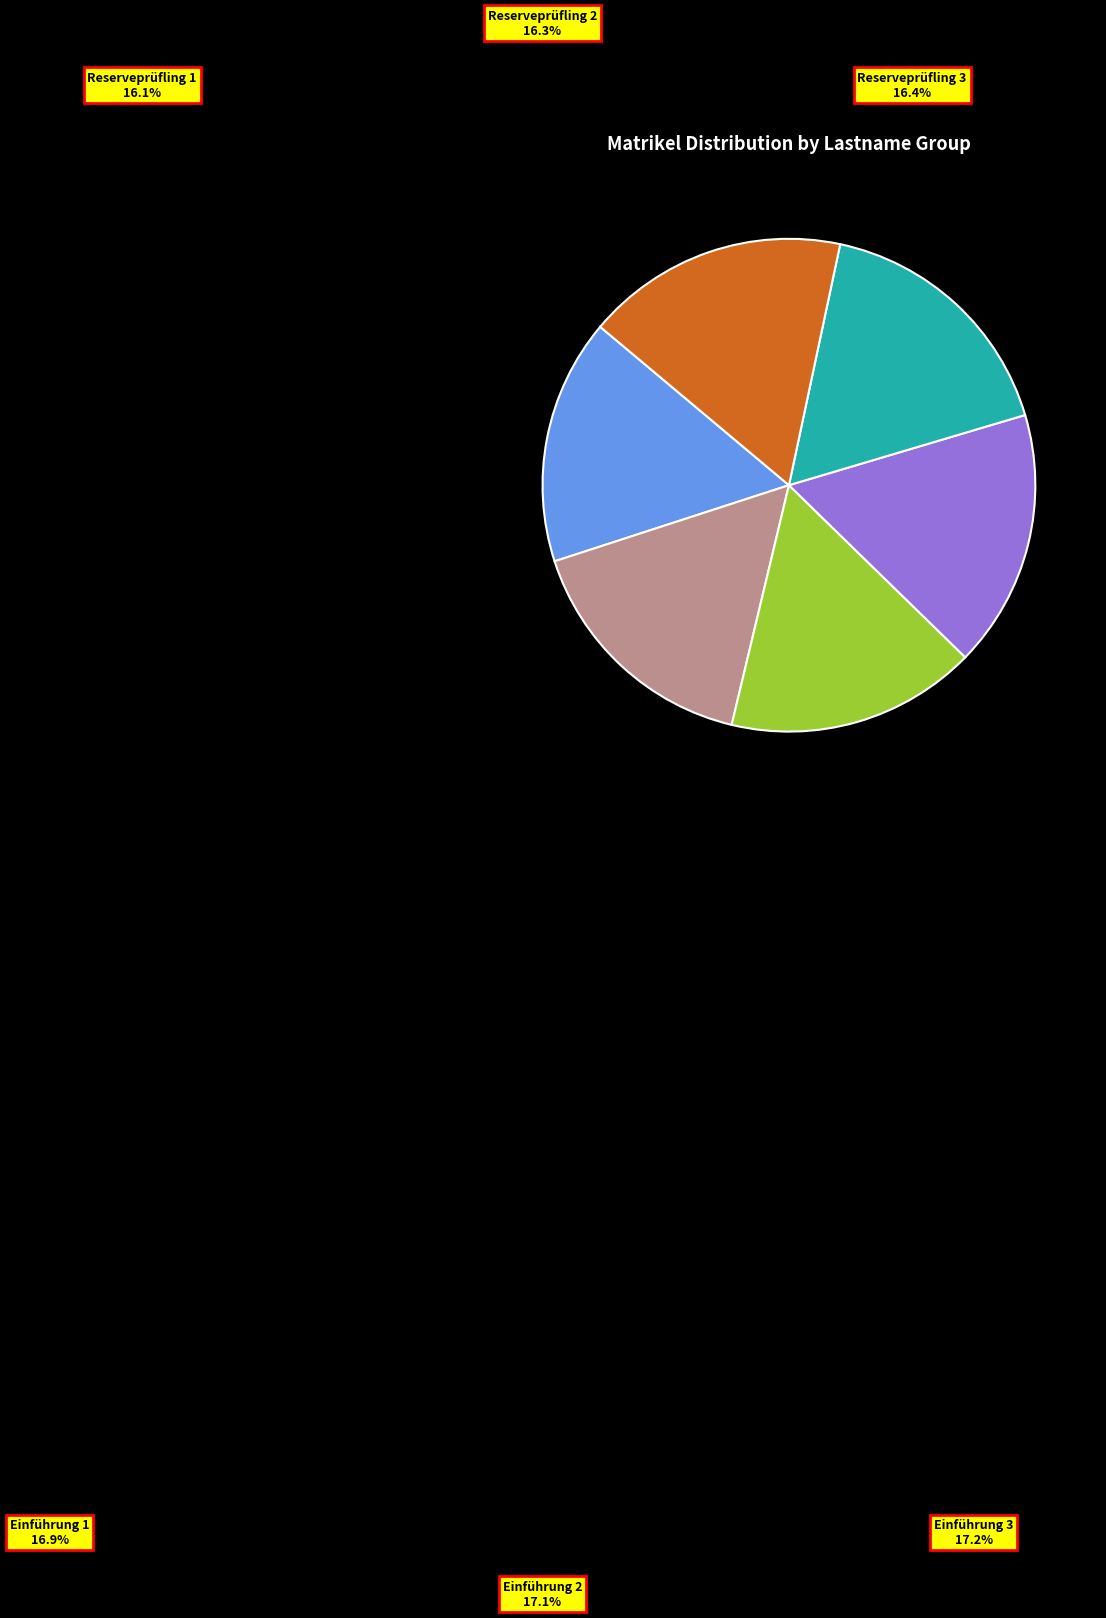

Do _Einführung 1 and _Einführung 2 together represent more than half of the pie?

No